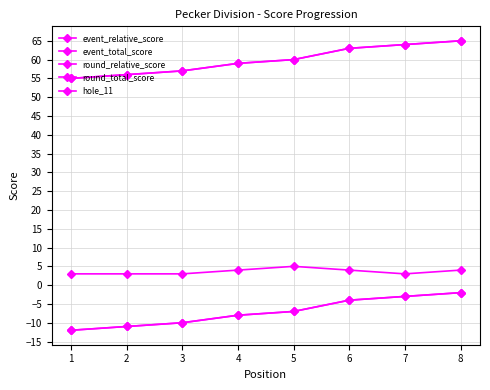

Is the value of event_total_score at 5 greater than the value of event_relative_score at 7?

Yes